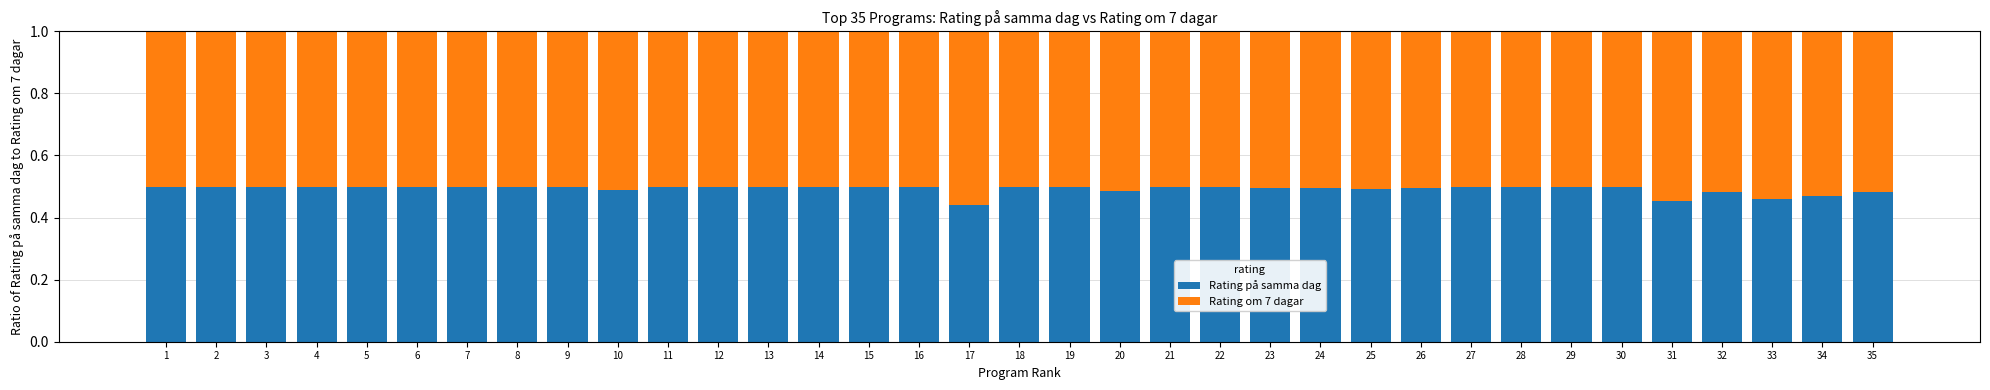

The Rating på samma dag series shows 0.5 at 15. True or false?

True